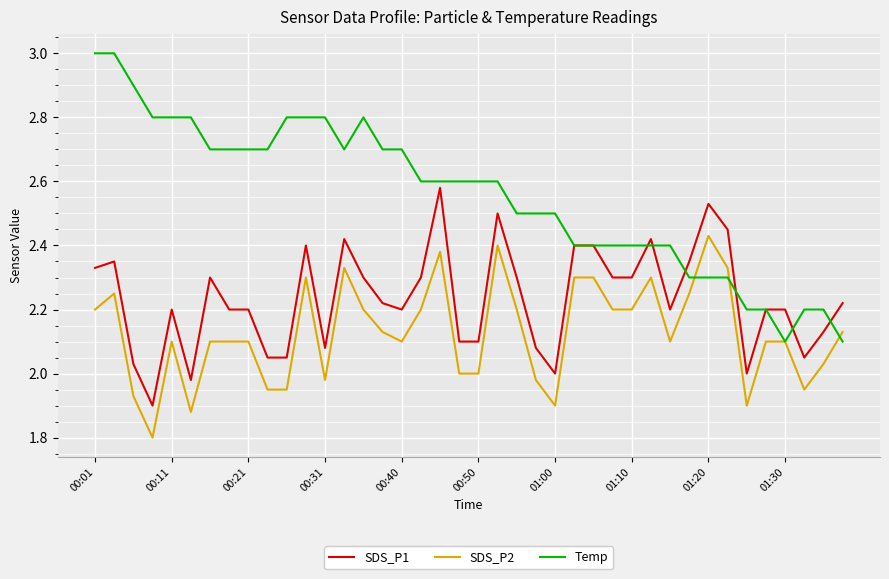

List the series in order of their peak value, lowest first.

SDS_P2, SDS_P1, Temp